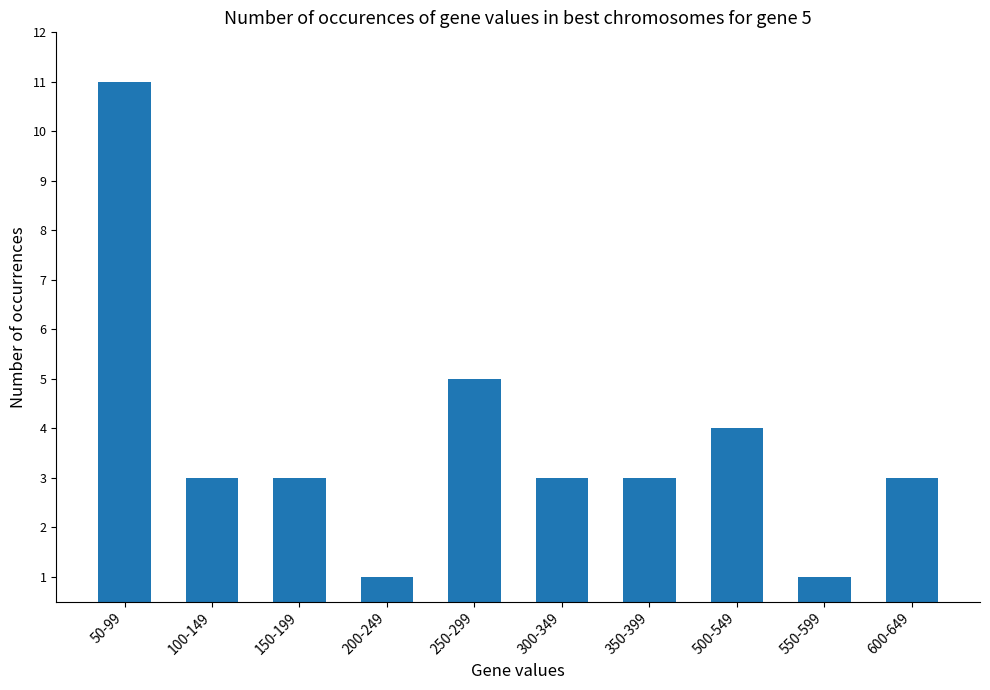

Is it true that the value at 250-299 is 5?

True